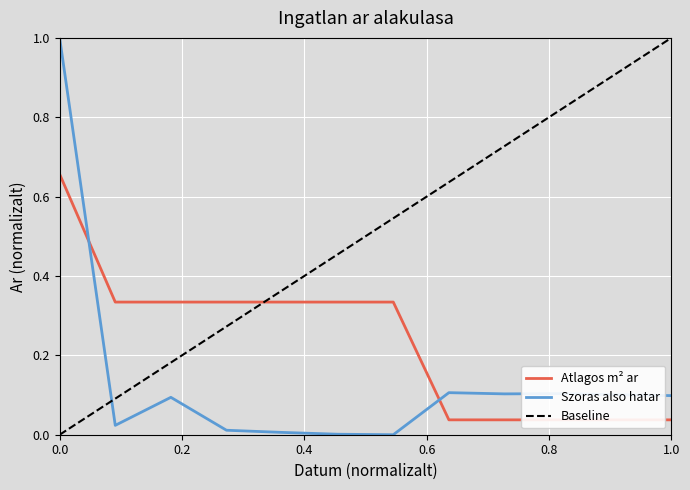

How many lines are shown in the chart?

2